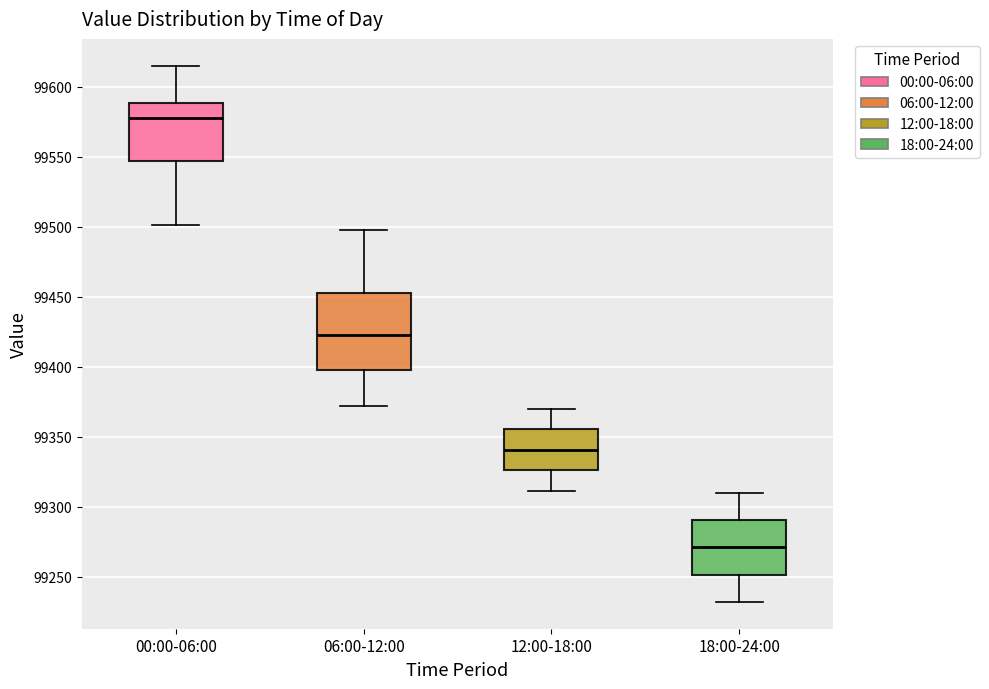

Reading left to right, transcribe this box plot: for each box, give where its median line is, the range the box spans, and where its two whiskers end, as read against the y-axis. The values are not printed on the chart, so give them approximately, as read against the axis.

00:00-06:00: median 99580, box 99545 to 99590, whiskers 99500 to 99615
06:00-12:00: median 99425, box 99395 to 99455, whiskers 99370 to 99500
12:00-18:00: median 99340, box 99325 to 99355, whiskers 99310 to 99370
18:00-24:00: median 99270, box 99250 to 99290, whiskers 99230 to 99310